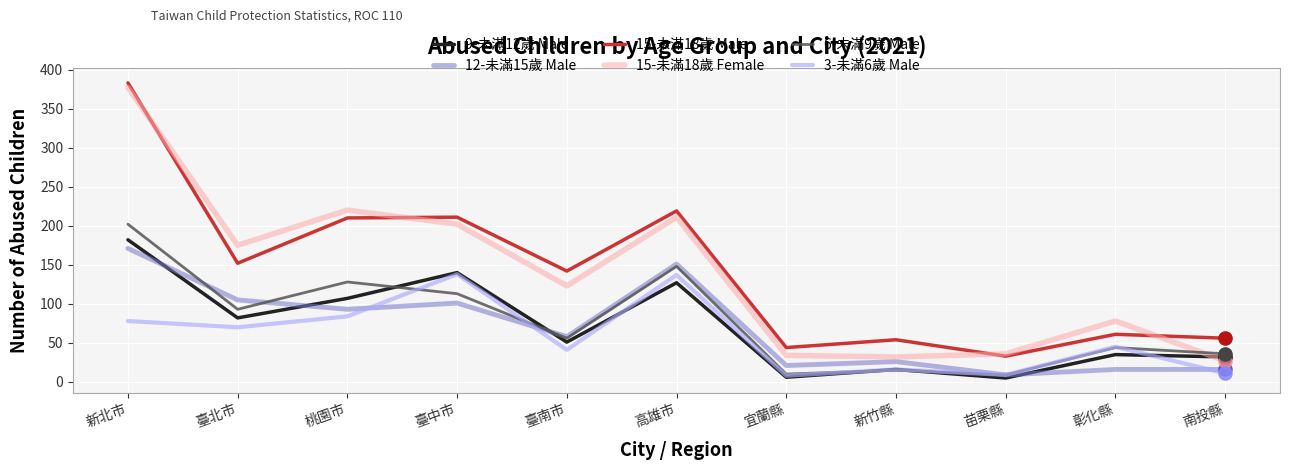

At which category is the sum across all series the highest?

新北市